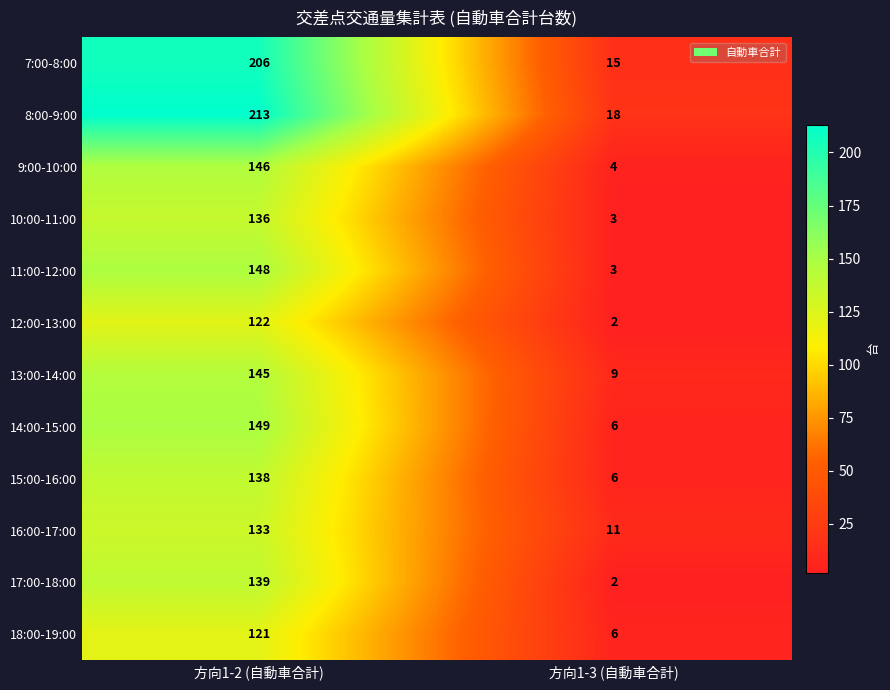

What is the sum of the 12:00-13:00 values at 方向1-2 (自動車合計) and 方向1-3 (自動車合計)?

124